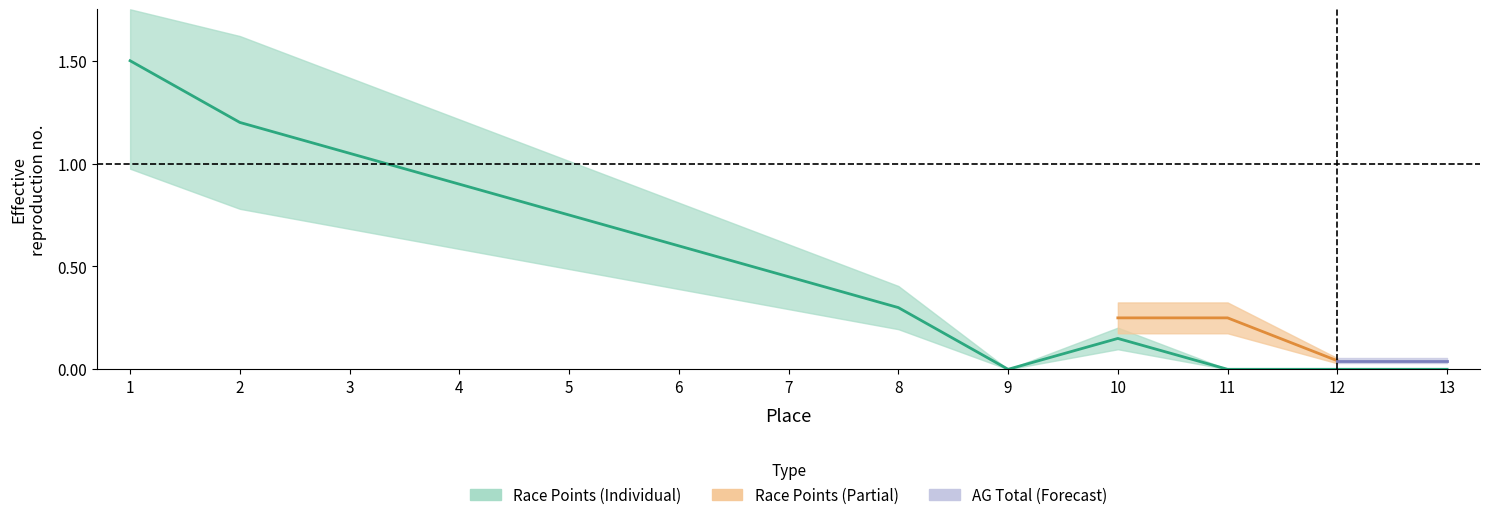

At which category does the data reach its first local valley?

9